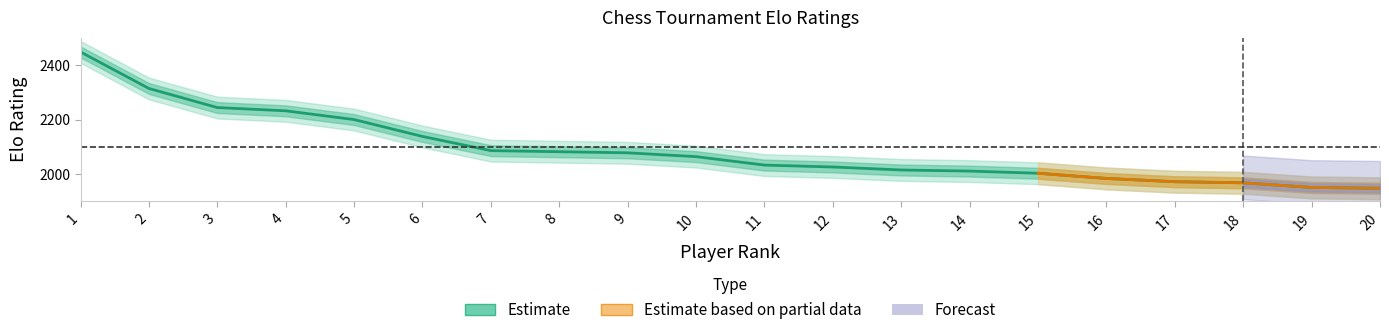

At which category does the chart reach its minimum across all series?

20